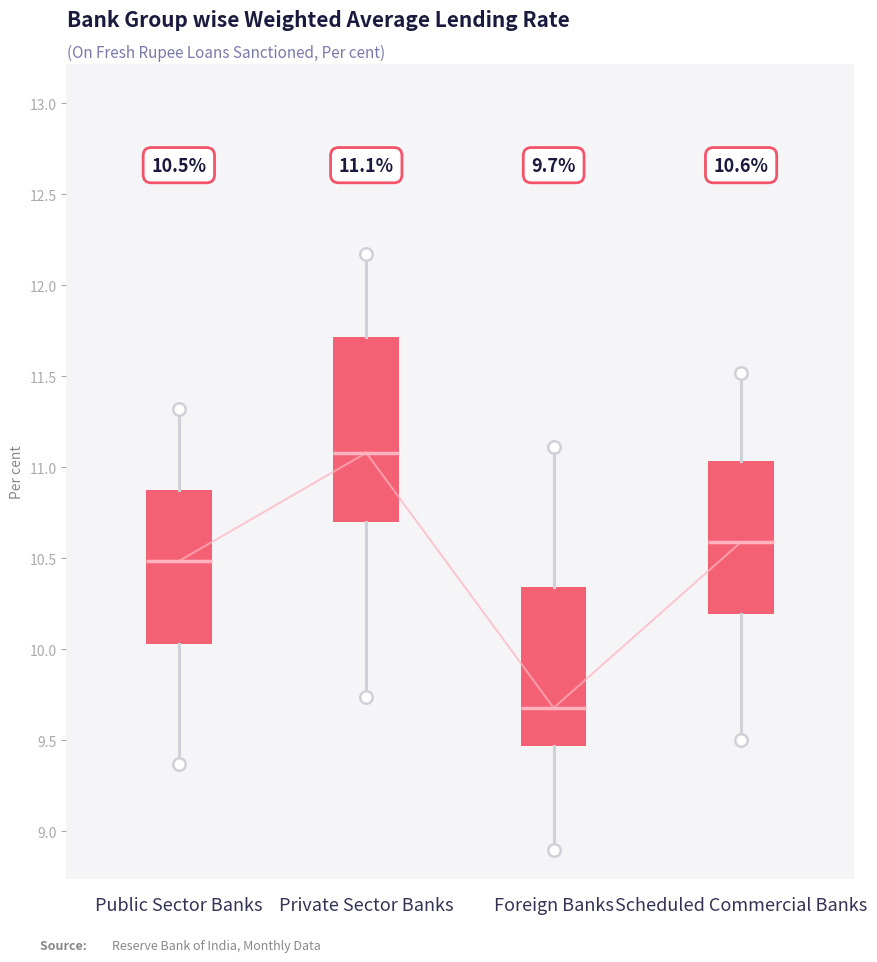

Which box's median line is the highest?

Private Sector Banks